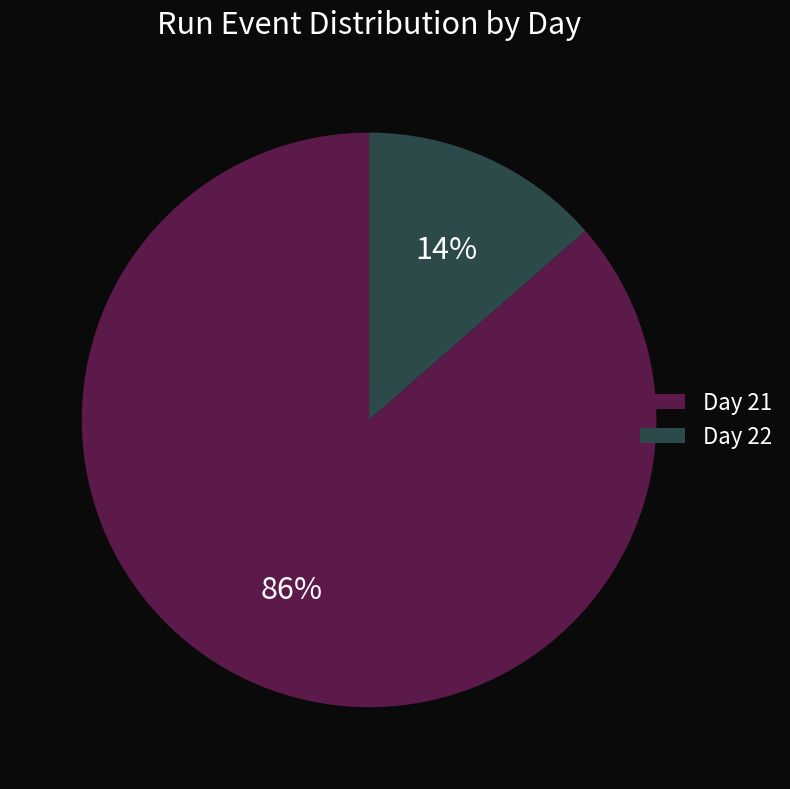

To the nearest percent, what is the average slice percentage?

50%